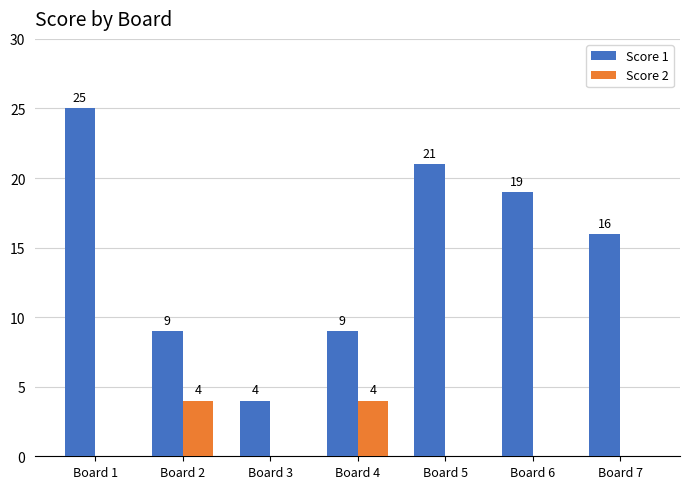

At which category is the sum across all series the highest?

Board 1